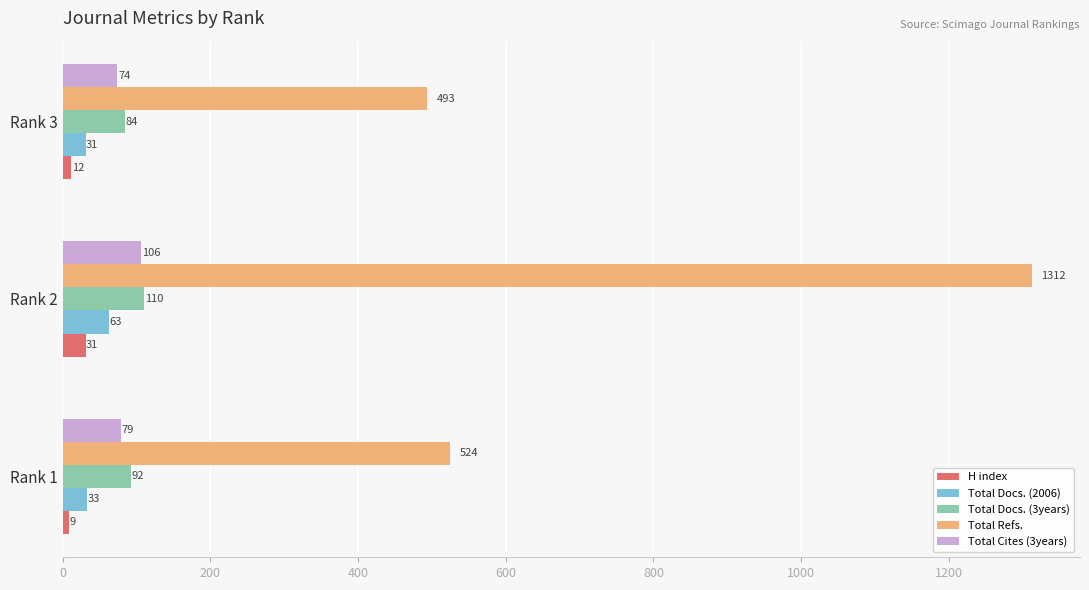

What is the sum of the Total Cites (3years) values at Rank 3 and Rank 2?

180